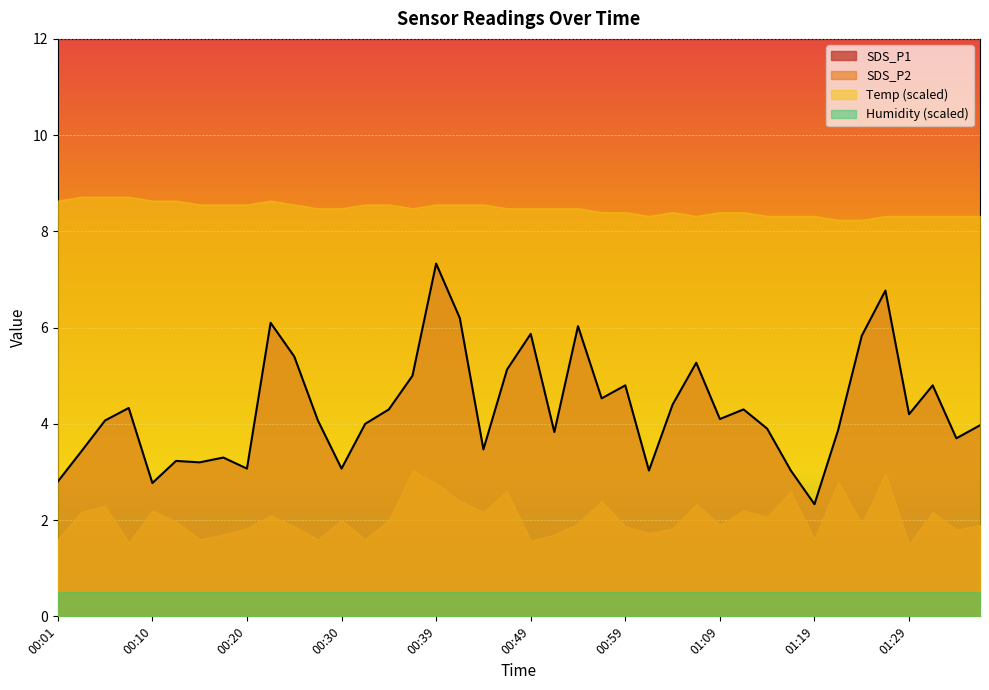

The value of Temp at 00:47 is 4.0. True or false?

False